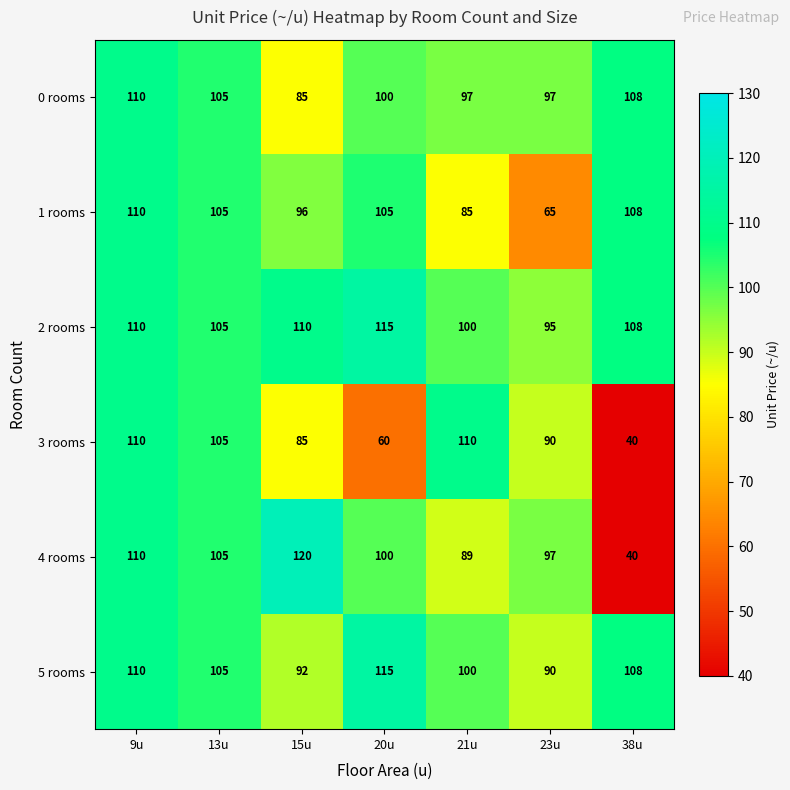

Where is 3 rooms nearest to the value 75?

15u